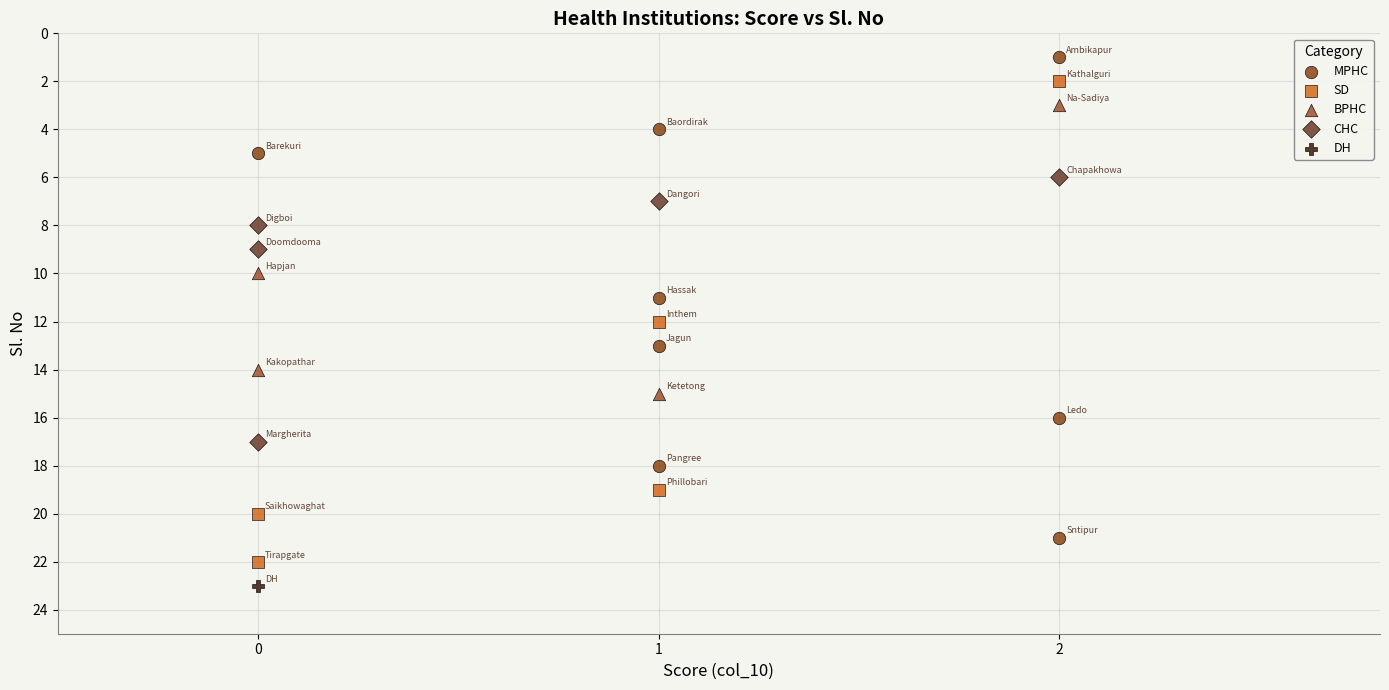

What are all the series names shown in the legend?

MPHC, SD, BPHC, CHC, DH